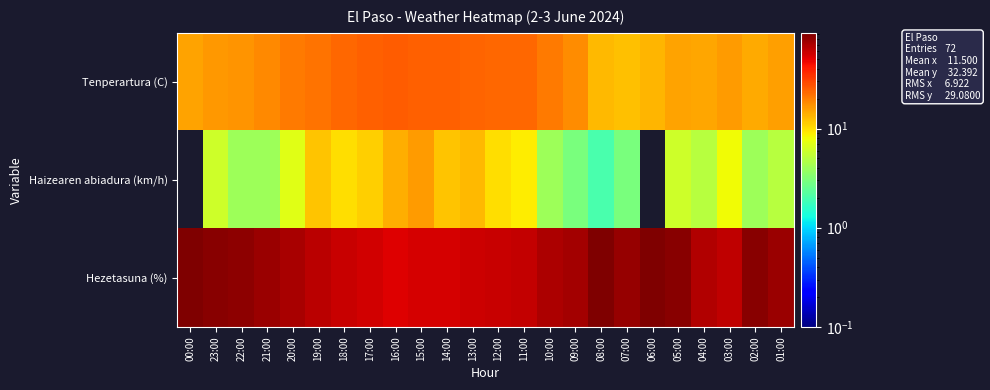

At how many categories does at least one series exceed 30?

24